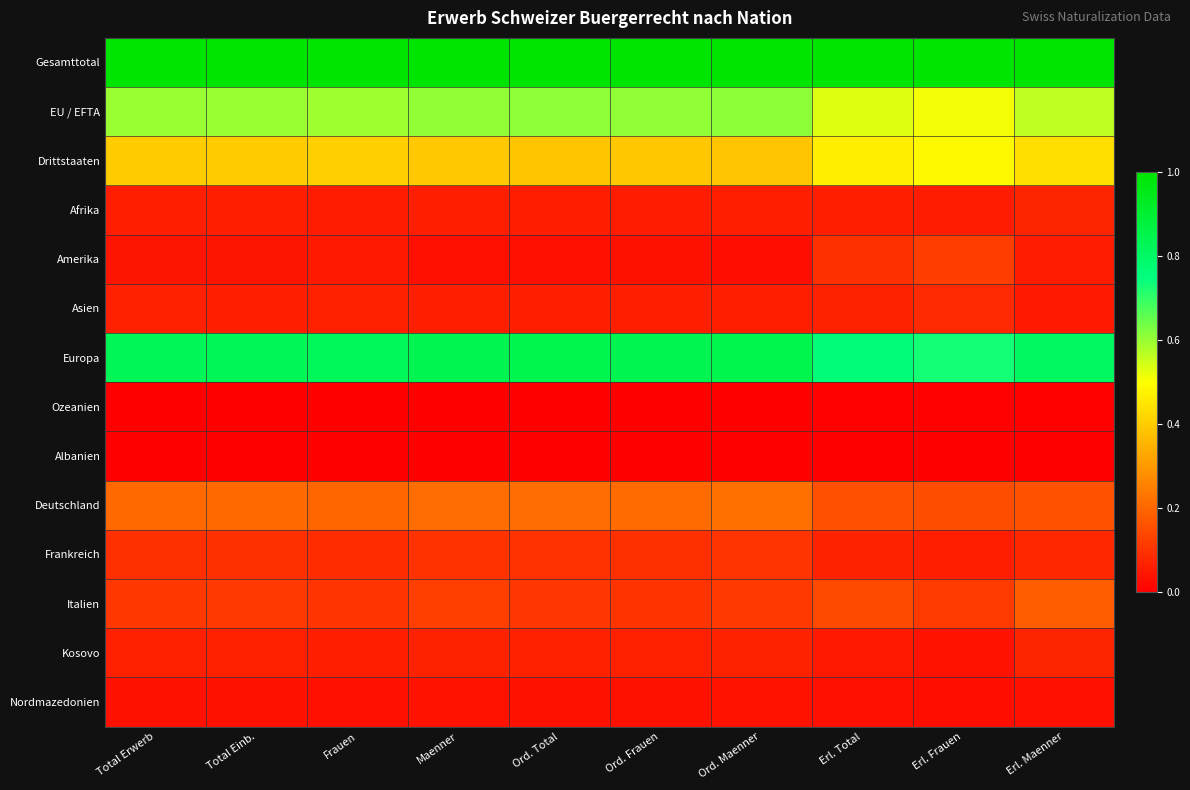

At Ord. Total, list the series in order from largest to smallest.

Gesamttotal, Europa, EU / EFTA, Drittstaaten, Deutschland, Italien, Frankreich, Kosovo, Asien, Afrika, Nordmazedonien, Amerika, Ozeanien, Albanien